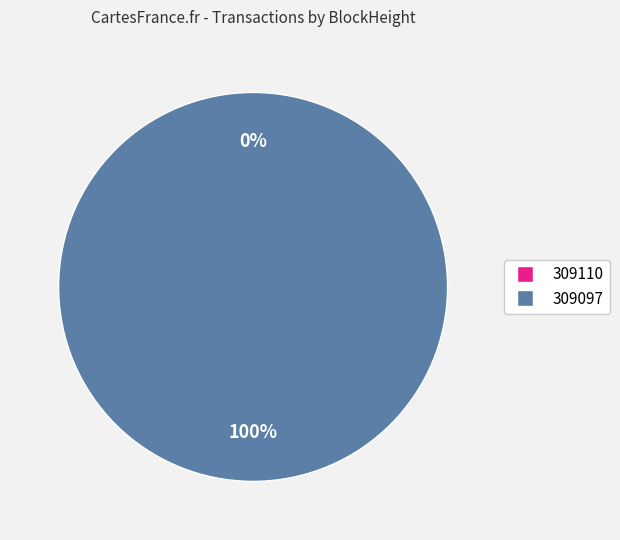

What is the smallest slice in the pie chart?

309110